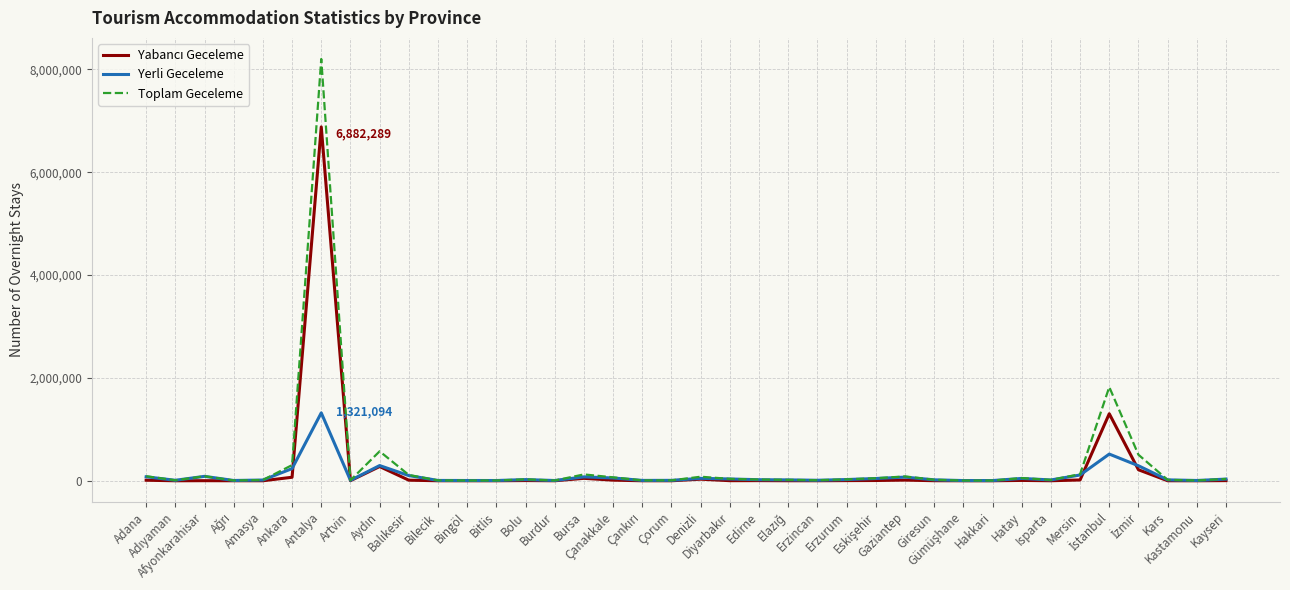

Which series has the largest range (max minus min)?

Toplam Geceleme